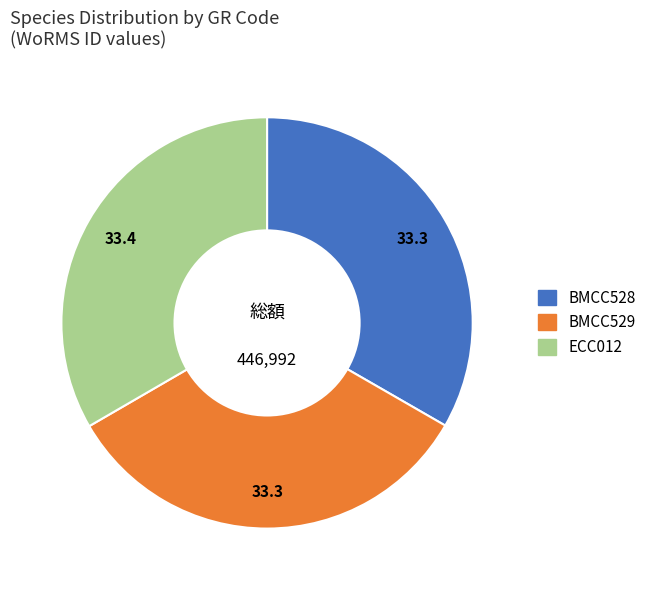

Count the number of slices in the pie.

3